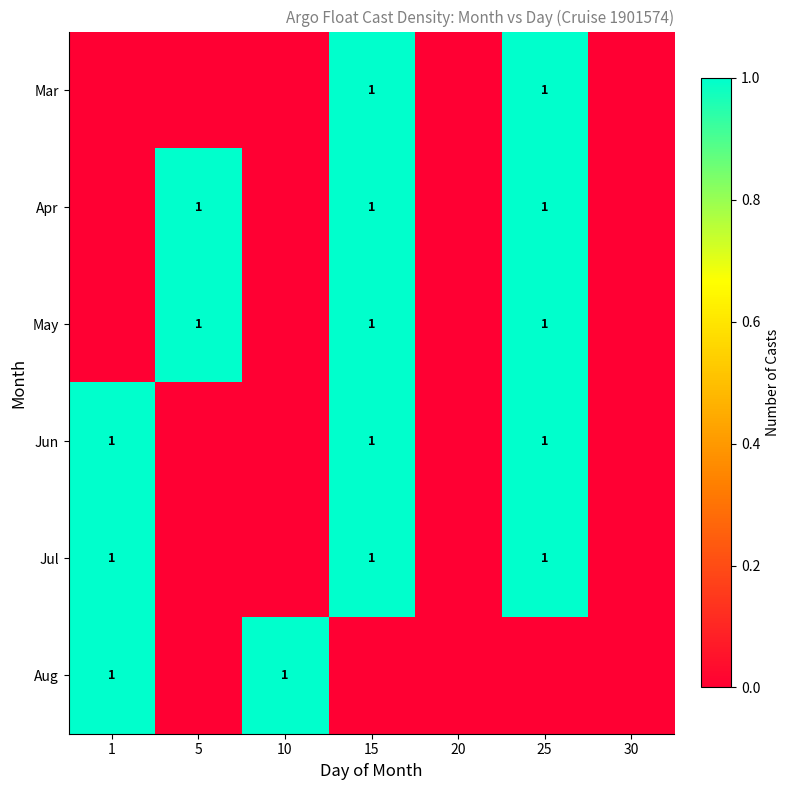

What is the maximum value shown in the chart?

1